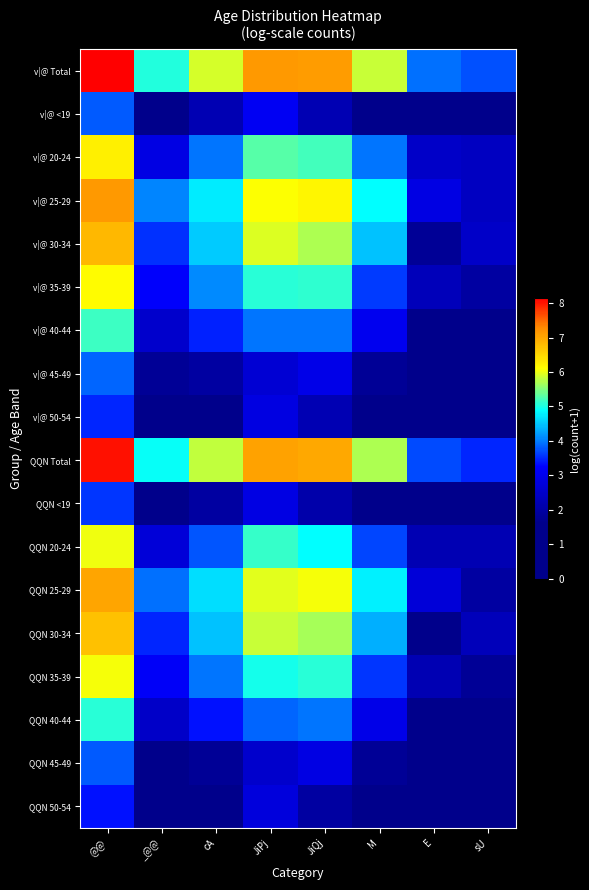

What is the total value across all series at @@?

100.4